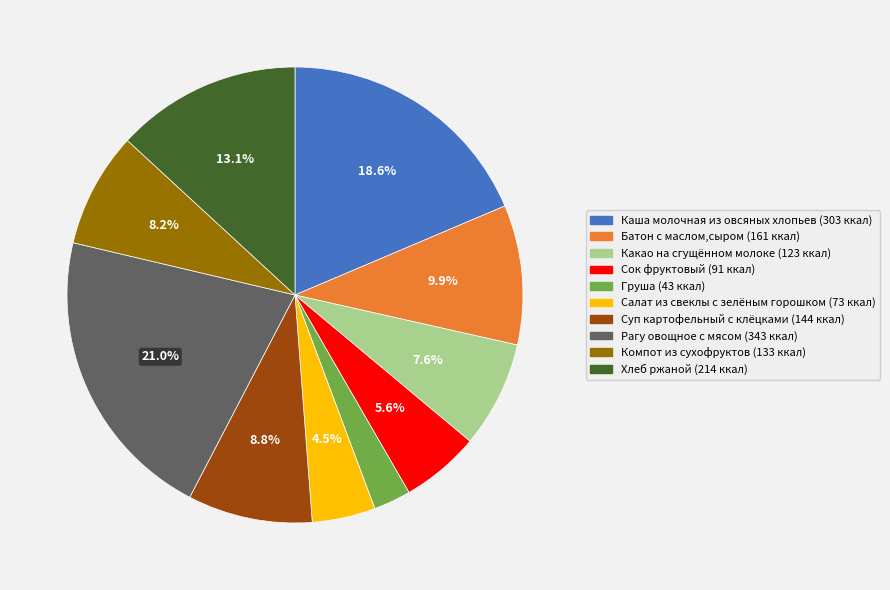

To the nearest percent, what portion does Хлеб ржаной represent?

13%